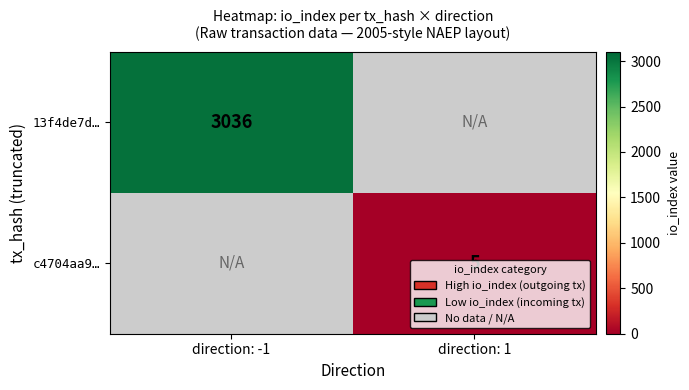

The value of c4704aa9… at direction: 1 is 5. True or false?

True